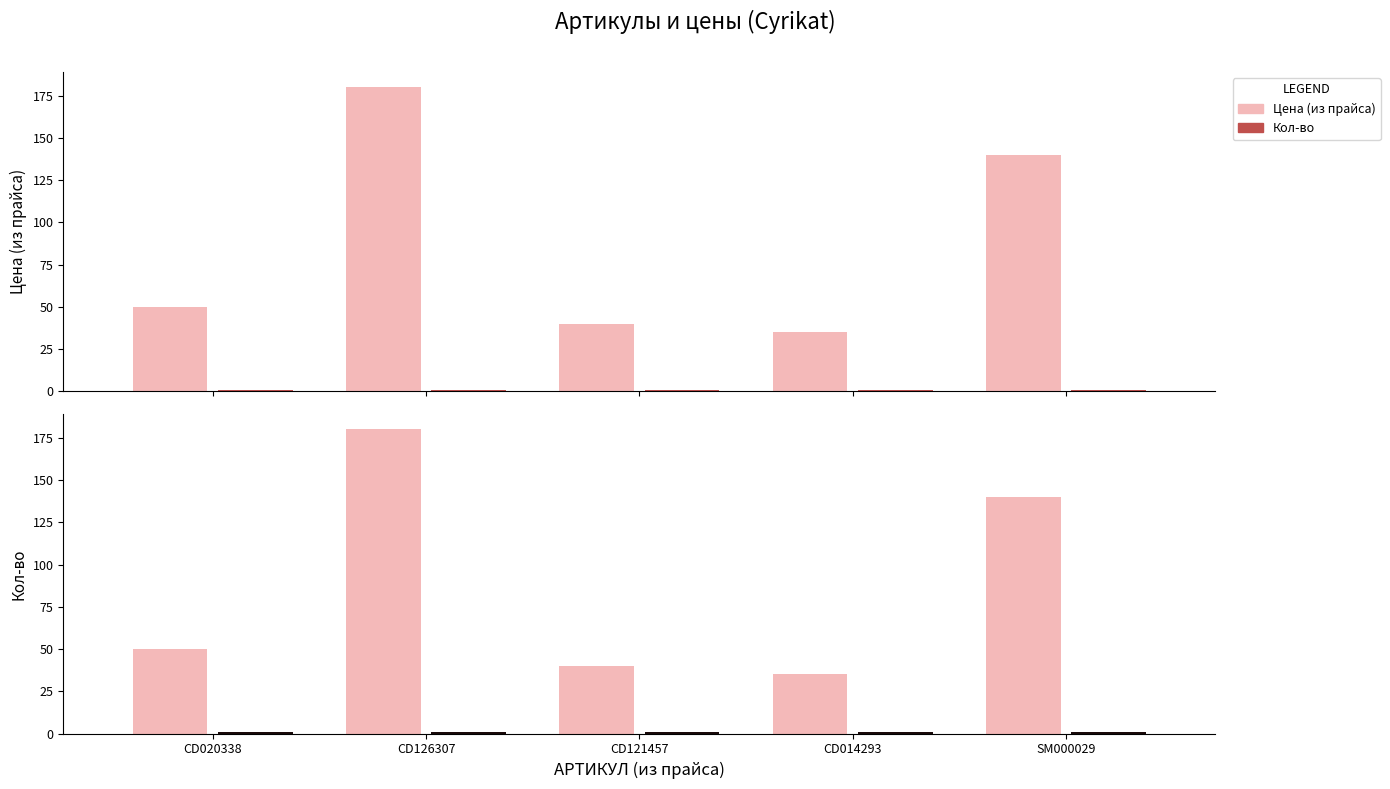

The value of Кол-во at CD126307 is 1. True or false?

True